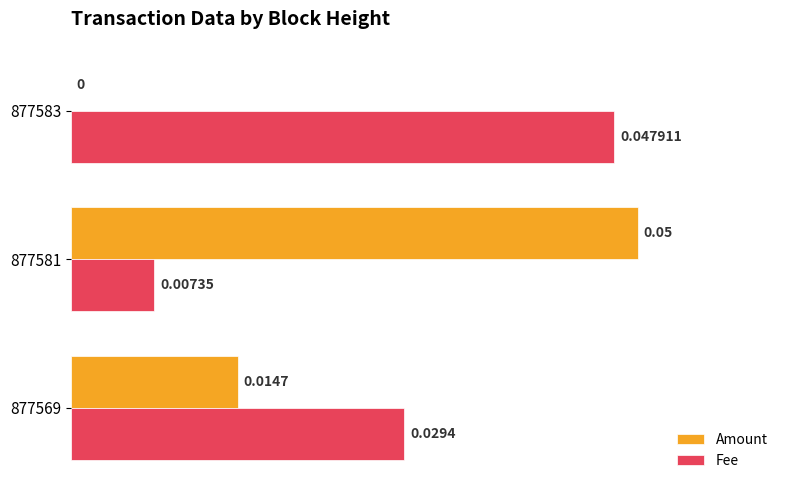

Is the value of Amount at 877581 greater than the value of Fee at 877569?

Yes